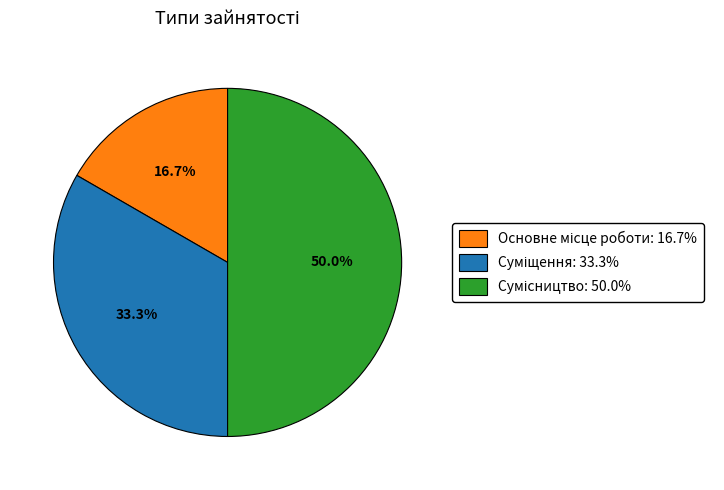

To the nearest percent, what is the difference between the Суміщення and Сумісництво slice percentages?

17%